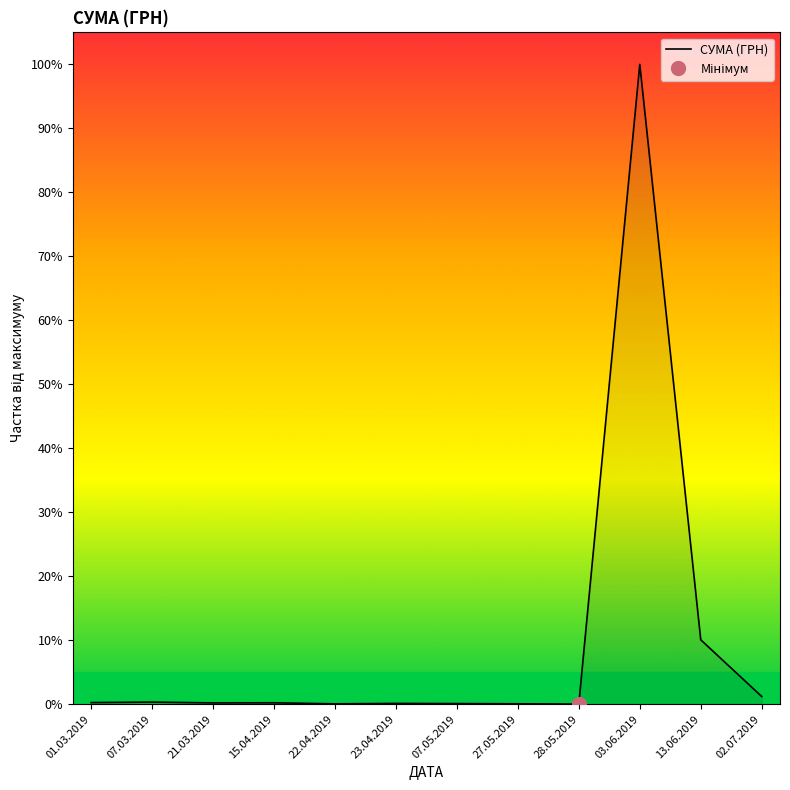

Reading left to right, transcribe all the data shown in this chart.

0.2	0.3	0.2	0.2	0.0	0.1	0.1	0.1	0.0	100.0	10.1	1.2